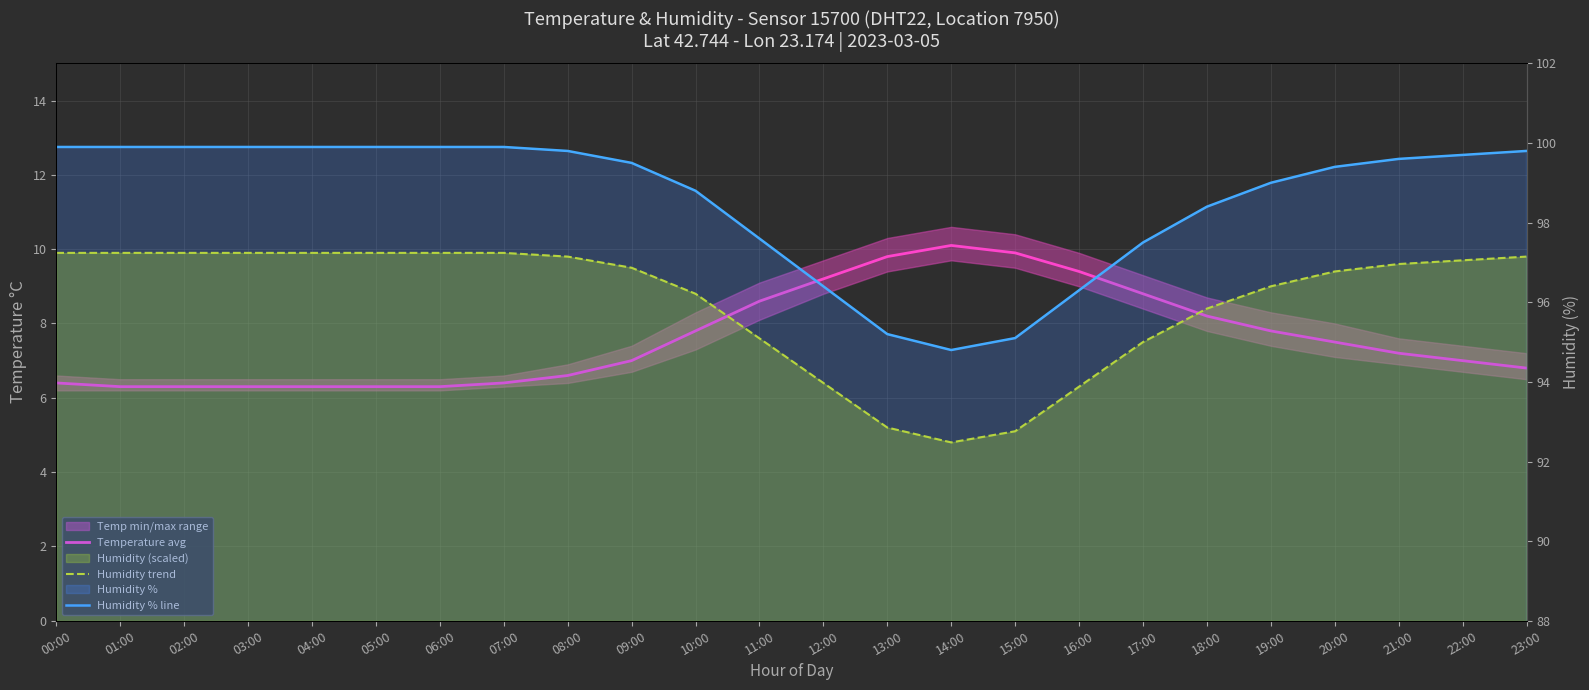

What is the value of the Temperature avg point at the 3rd from the left?

6.3